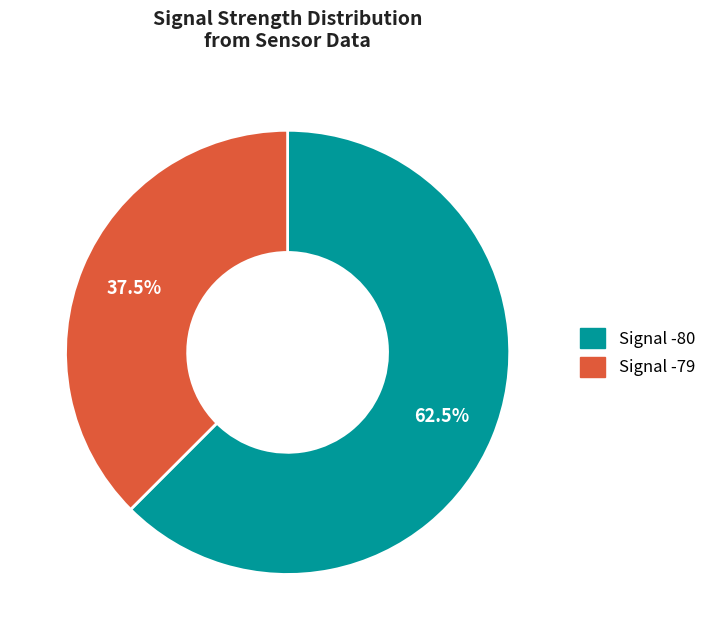

How many segments does this pie chart have?

2